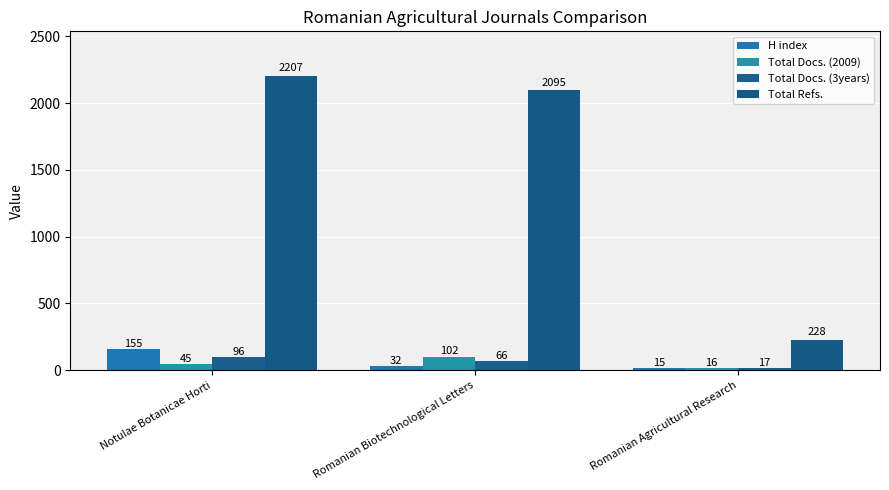

What is the sum of the H index values at Romanian Agricultural Research and Notulae Botanicae Horti?

170